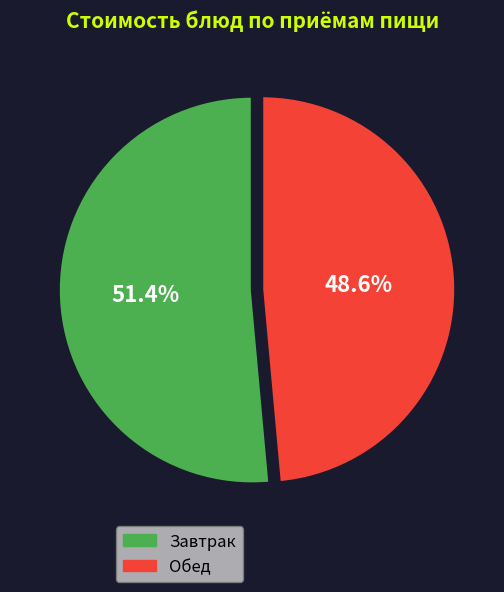

What percentage is NOT represented by Обед?

51.4%